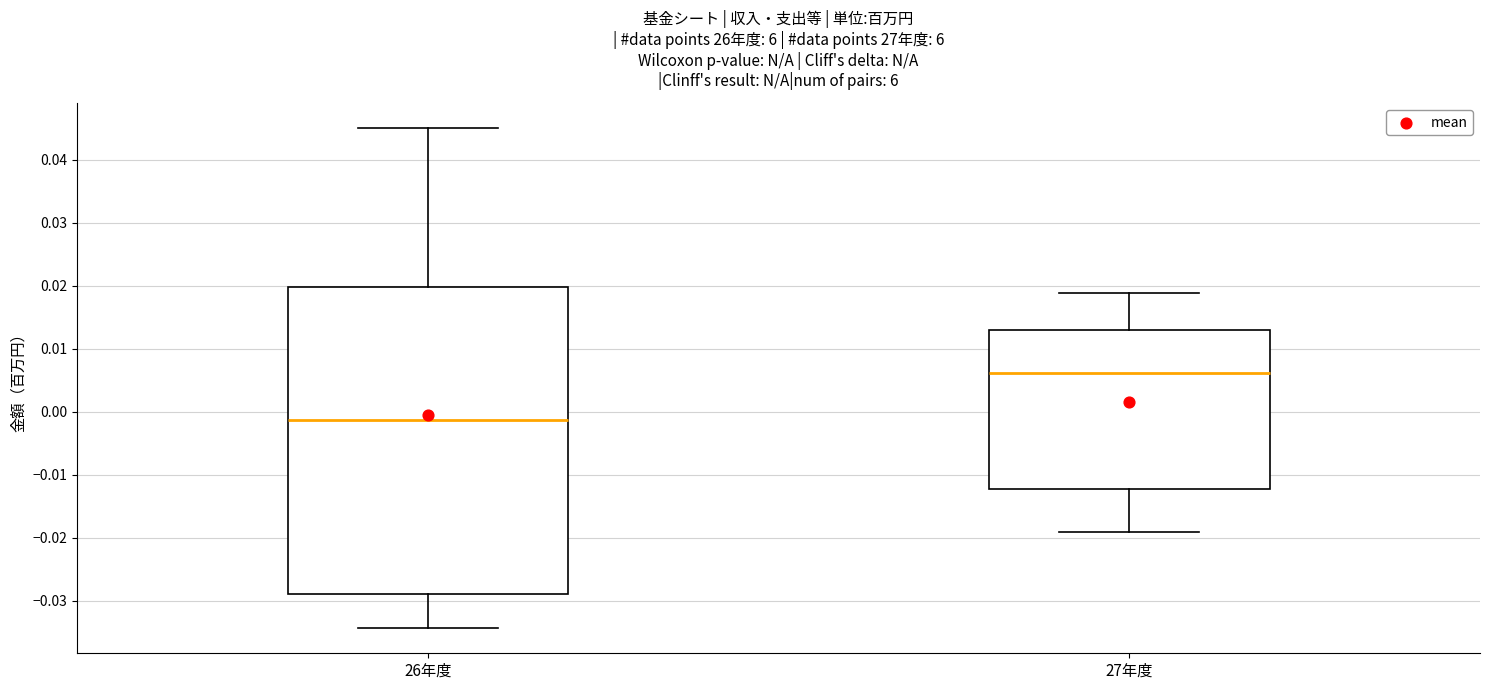

Reading left to right, read every box against the y-axis: the position of its median line, the range the box covers, and the ends of its whiskers. The values are not printed on the chart, so give them approximately, as read against the axis.

26年度: median -0.001, box -0.029 to 0.020, whiskers -0.034 to 0.045
27年度: median 0.006, box -0.012 to 0.013, whiskers -0.019 to 0.019